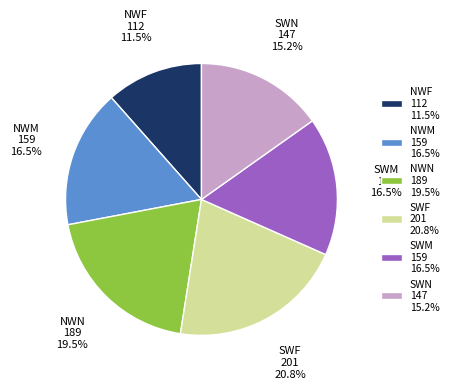

Which category has the biggest portion of the pie?

SWF